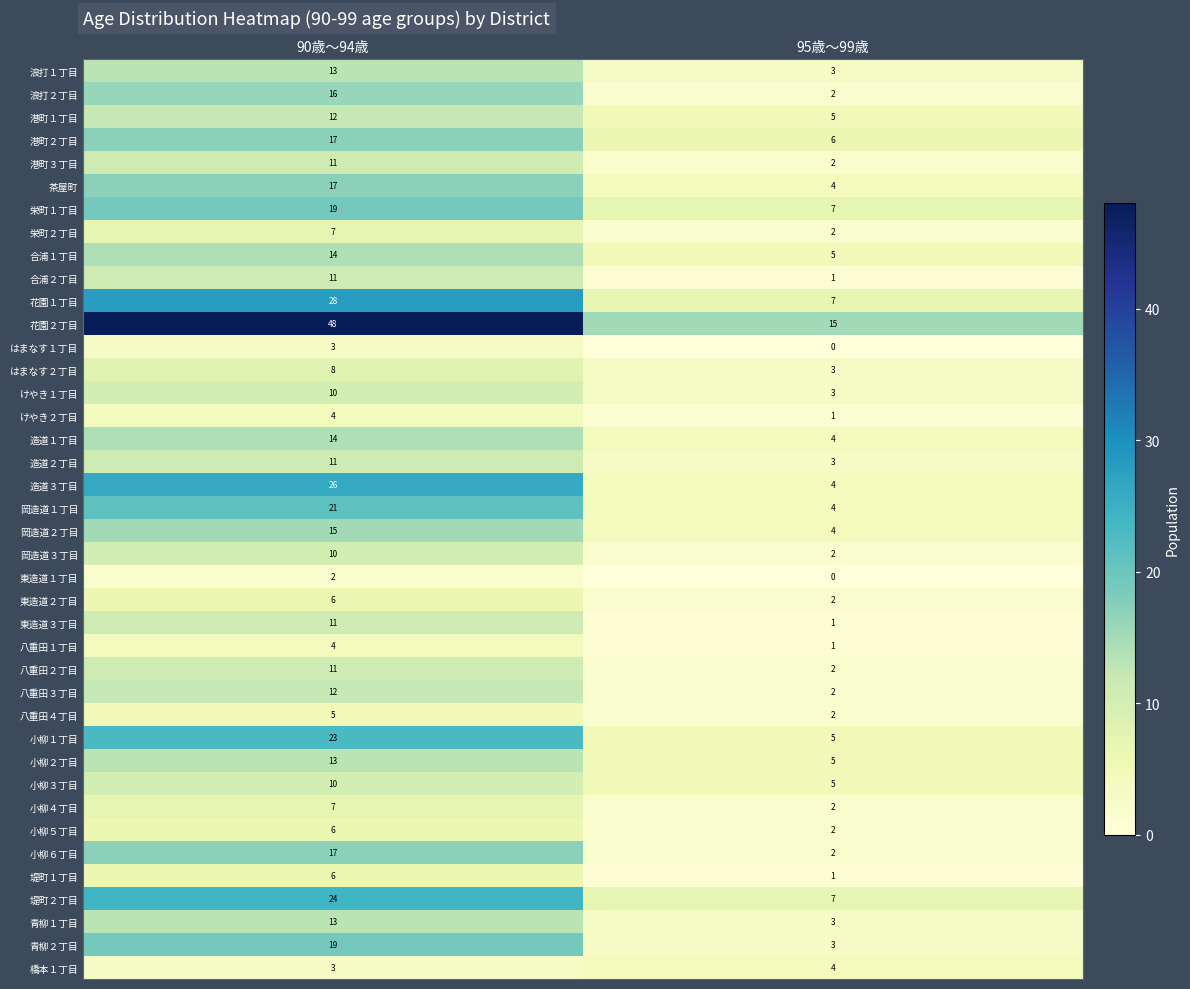

What is the difference between the highest and lowest values at 90歳～94歳?

46